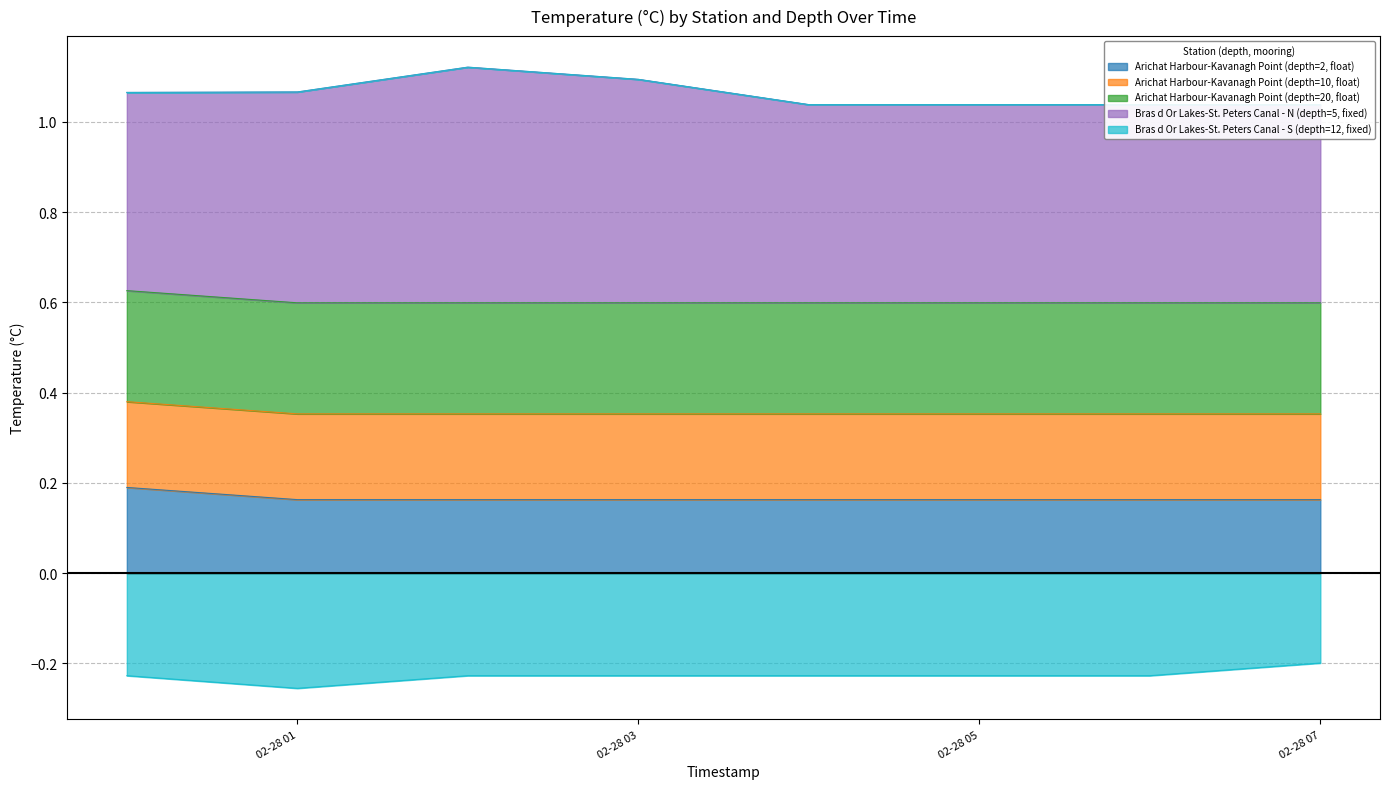

Is the value of Bras d Or Lakes-St. Peters Canal - S (depth=12, fixed) at 2018-02-28T07:00:00 greater than the value of Arichat Harbour-Kavanagh Point (depth=20, float) at 2018-02-28T06:00:00?

No